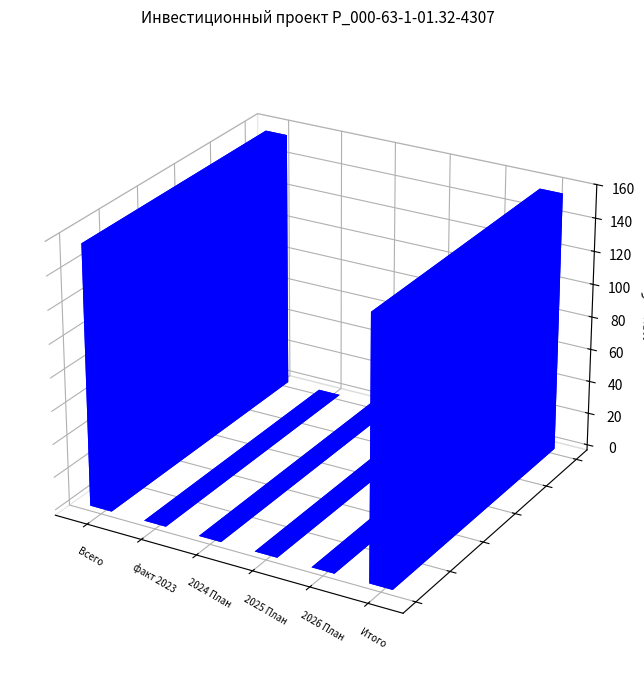

How many data points does each series have?

6